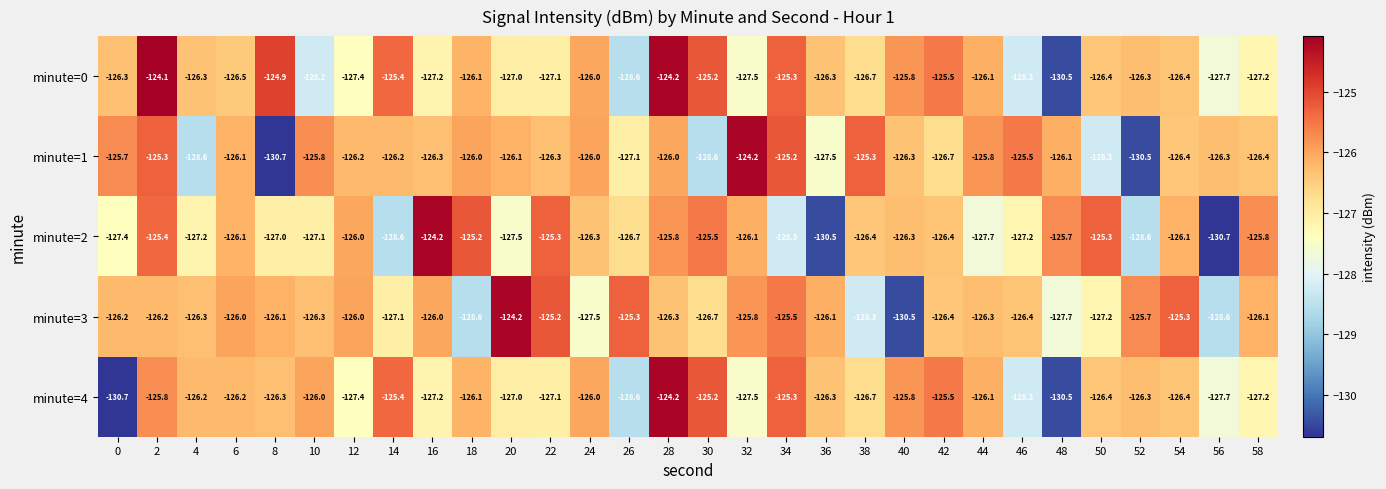

Count the number of categories in the chart.

30